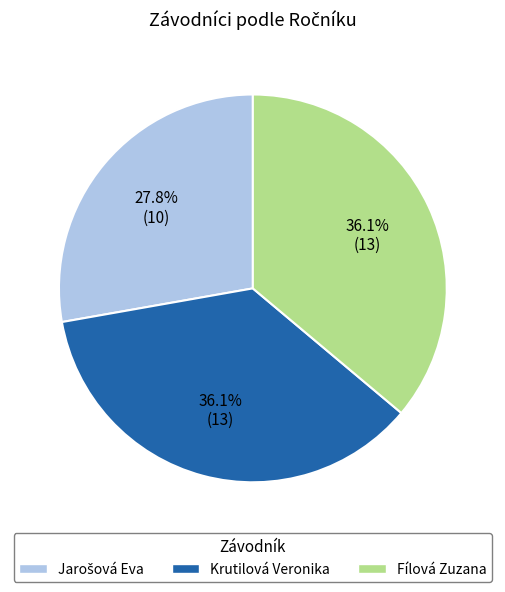

Is Krutilová Veronika the majority of the pie?

No